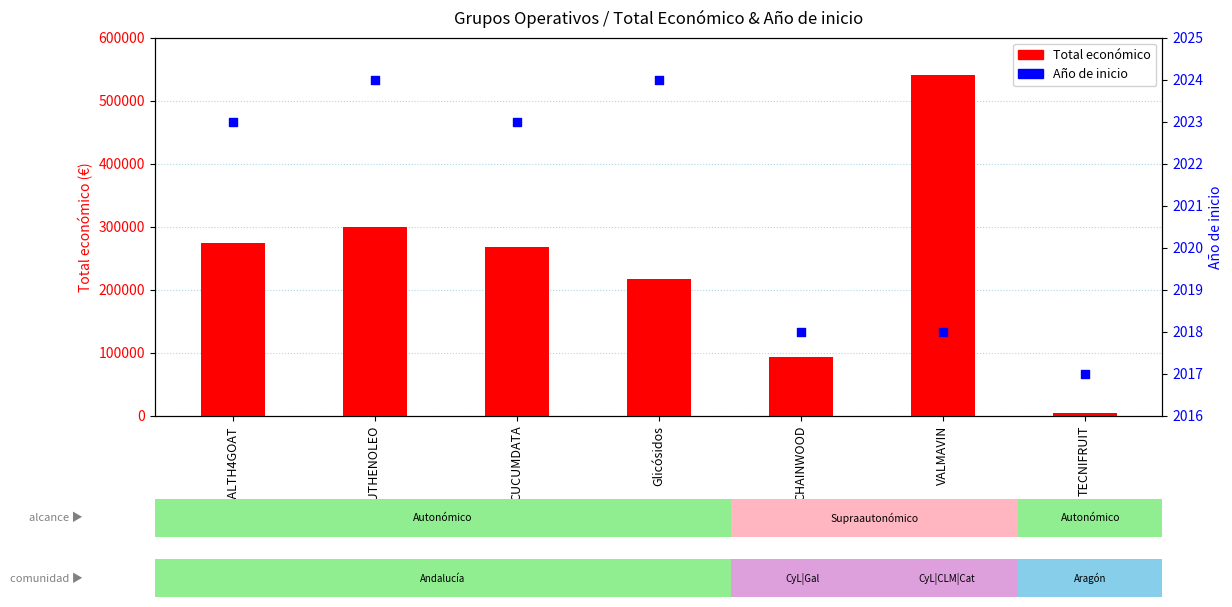

At how many categories does at least one series exceed 154315?

5